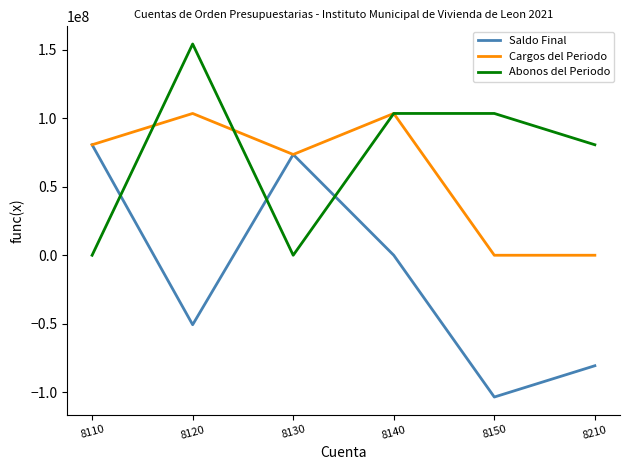

True or false: Saldo Final and Abonos del Periodo cross at least once.

True